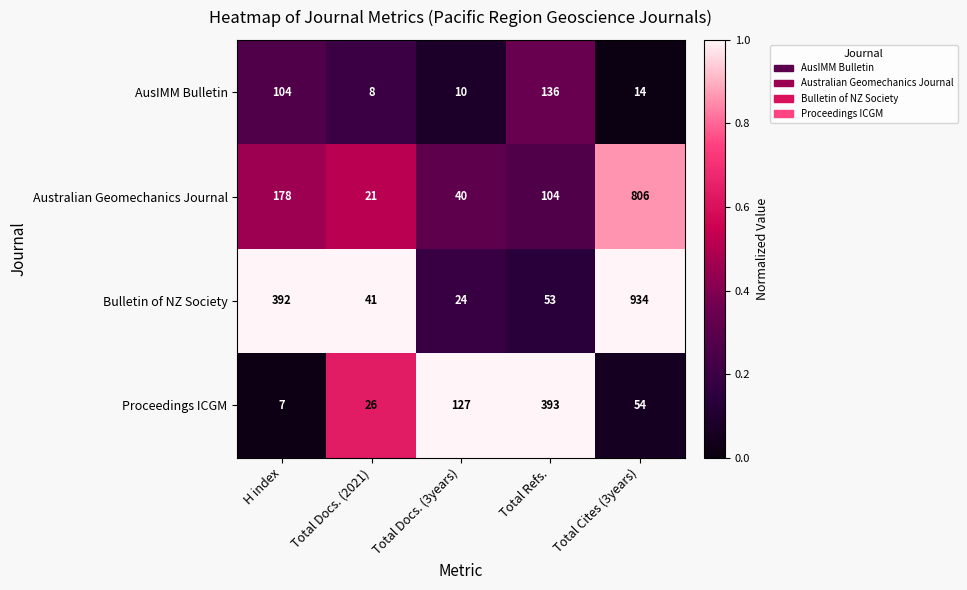

What is the spread (max minus min) of values at H index?

385